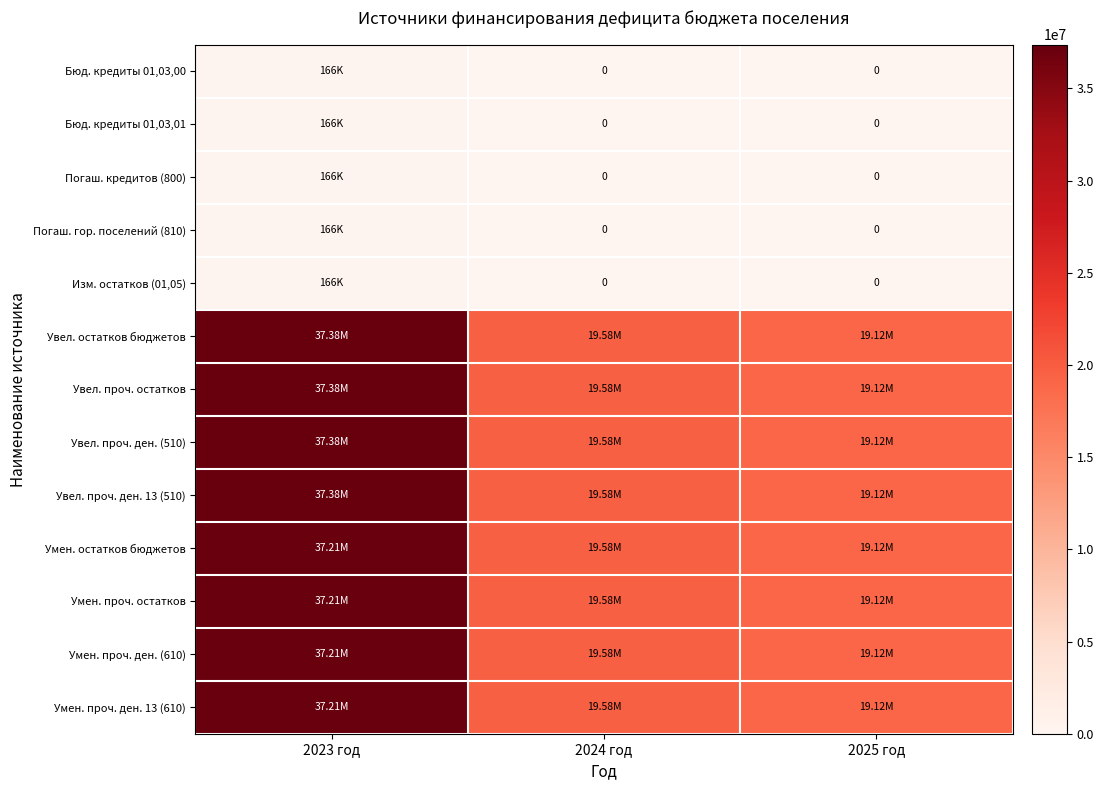

What is the difference between the Погаш. гор. поселений (810) values at 2023 год and 2025 год?

166000.0